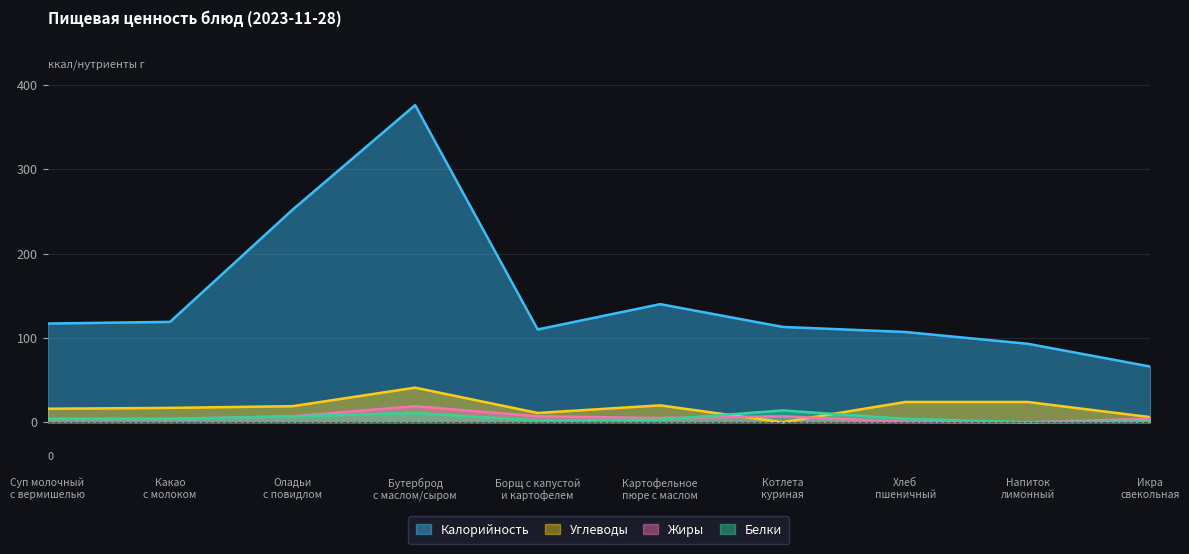

Does the chart have visible grid lines?

Yes